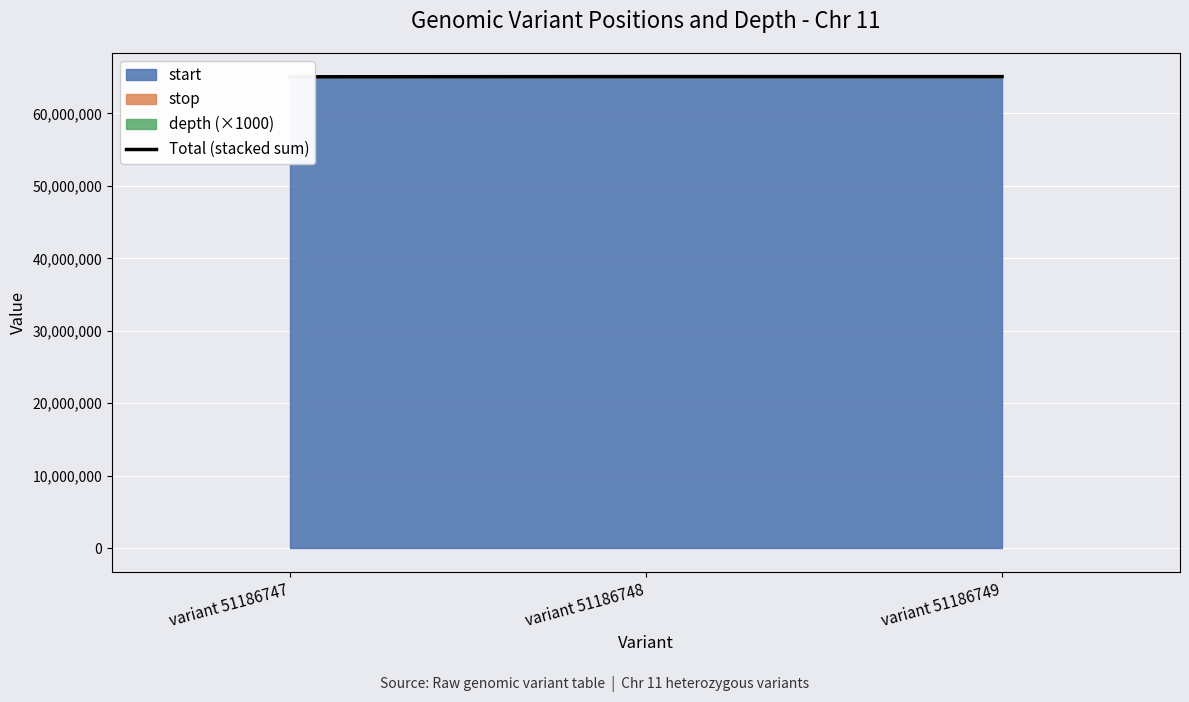

List the labels in order of value, smallest first.

variant 51186747, variant 51186749, variant 51186748